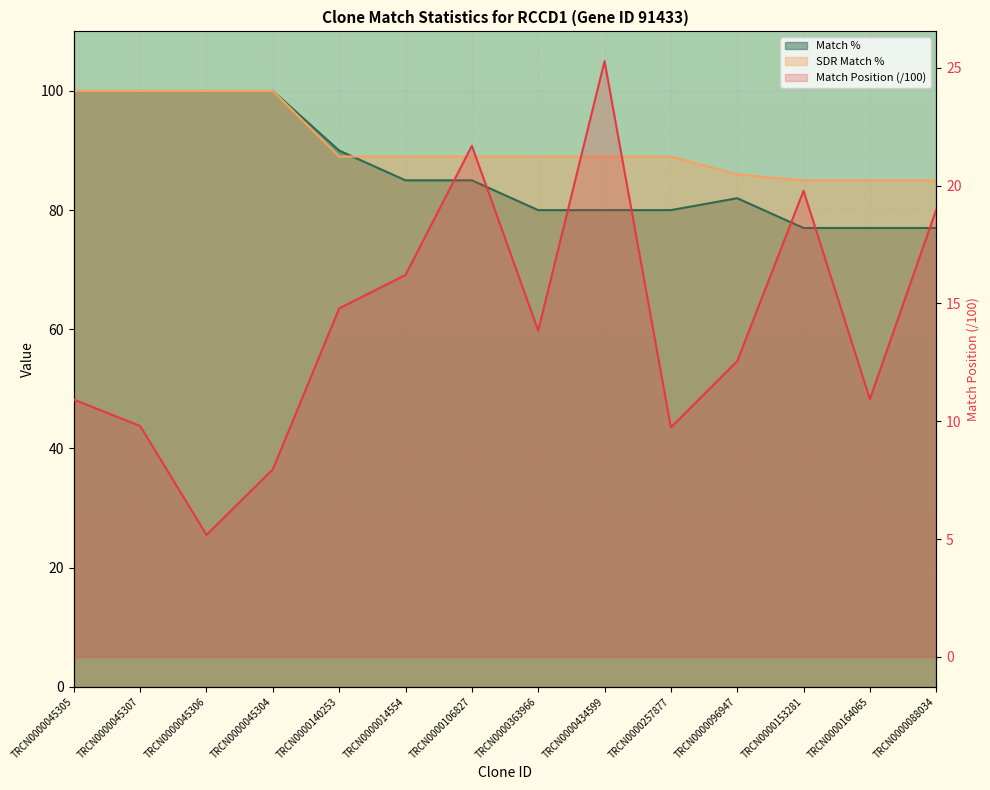

What is the value of the Match Position point at the 11th from the left?

12.6